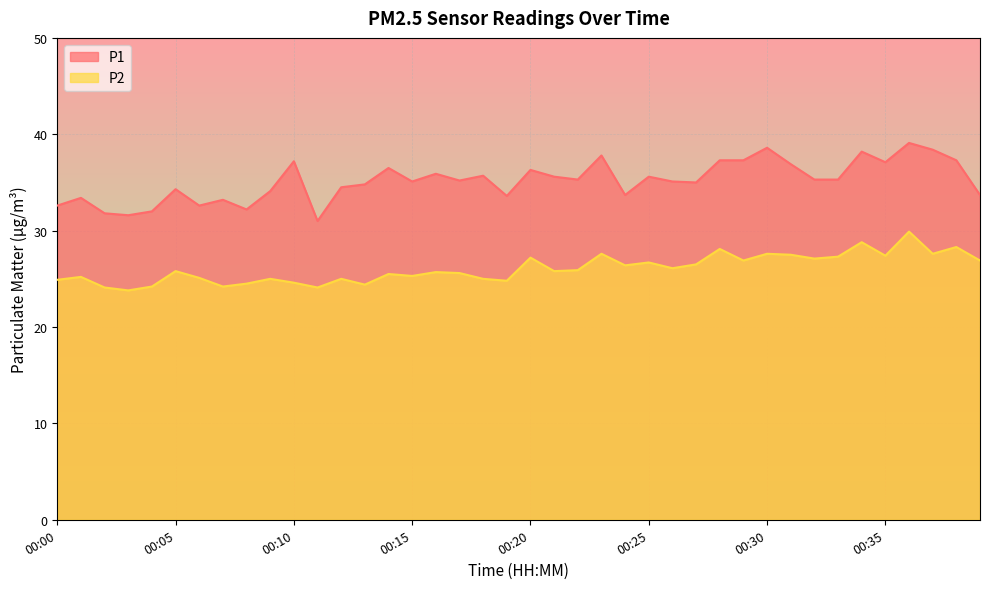

How many values in the P2 series are below 25?

10